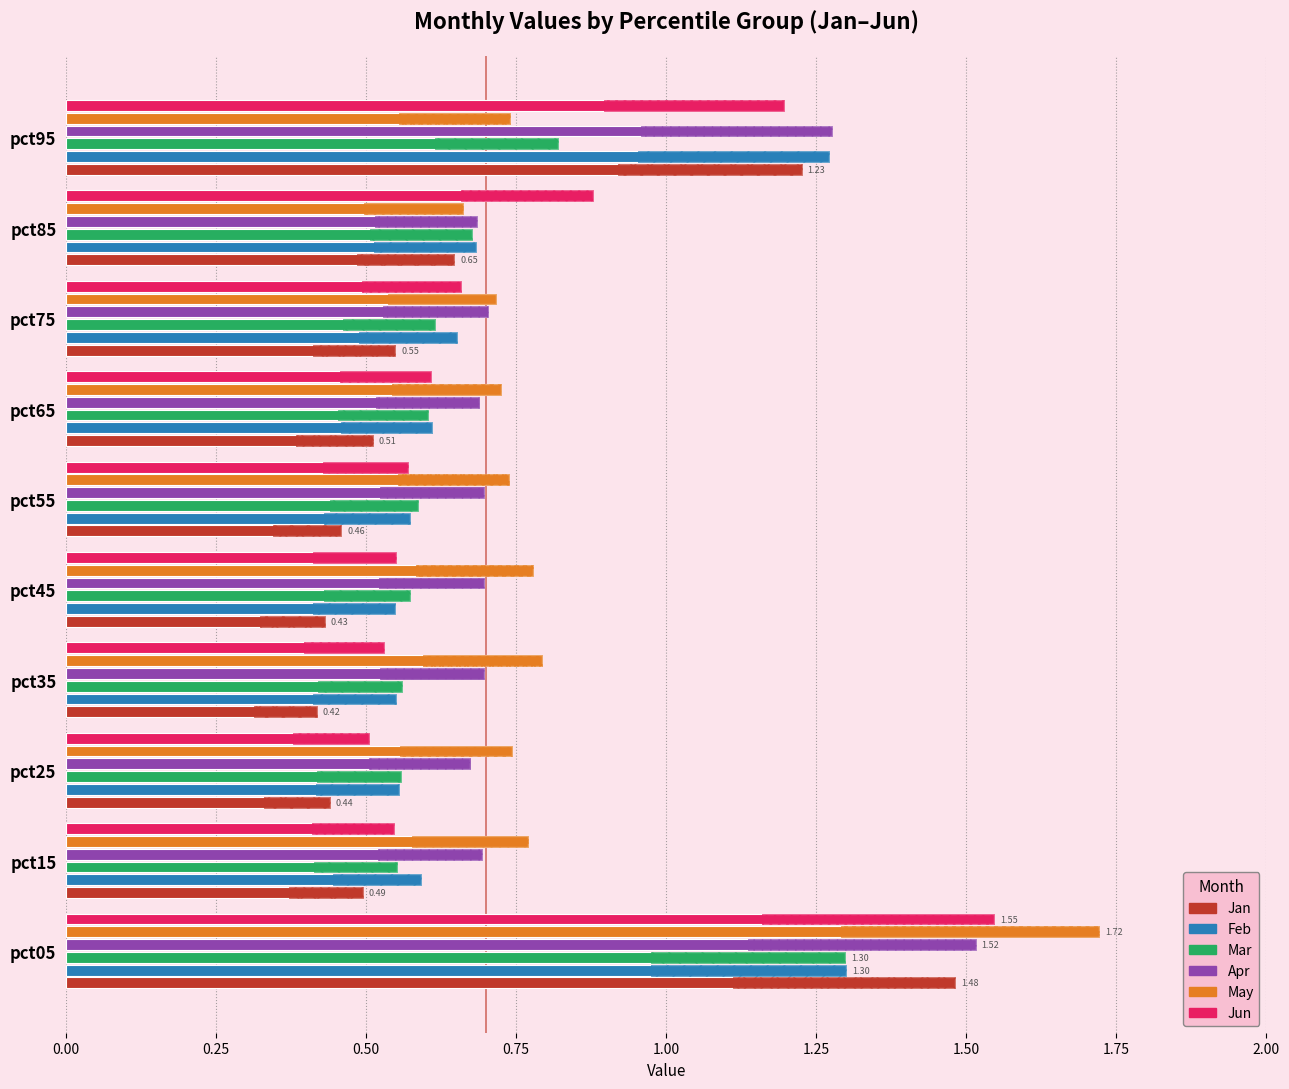

Between 0.25 and 0.50, which series saw the biggest shift?

Jan